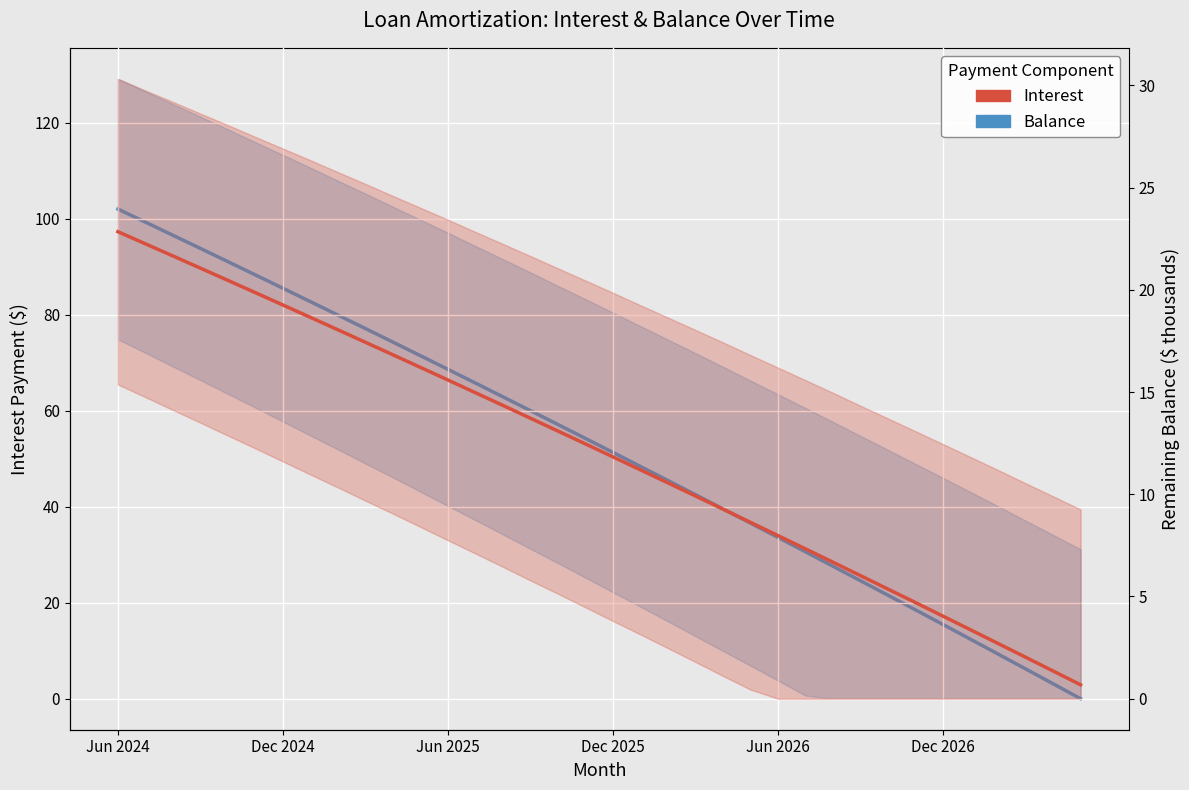

Does the chart display data point markers on the line(s)?

No